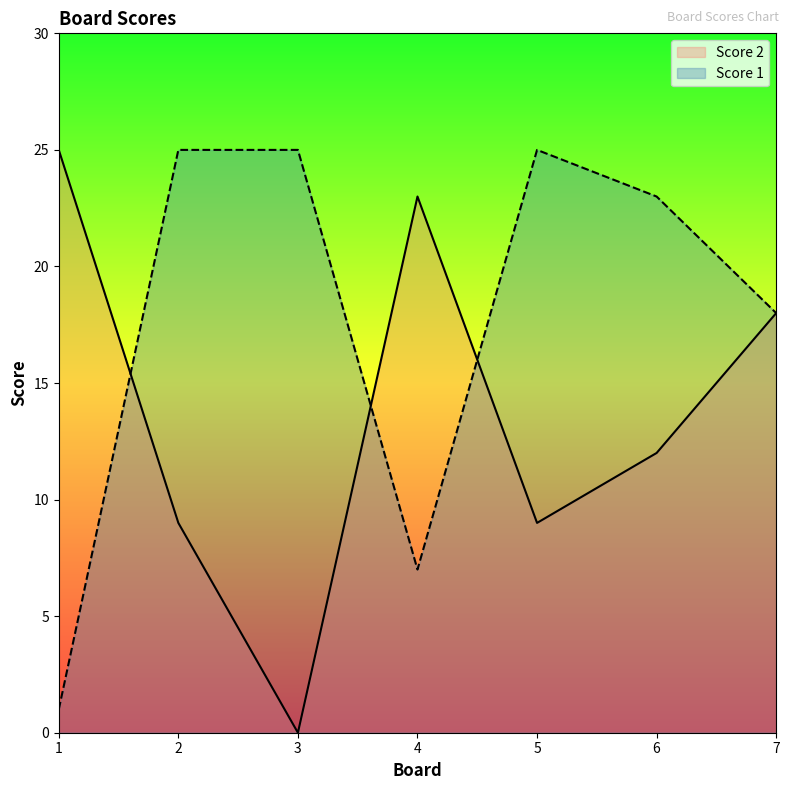

Which series ends up on top after the final intersection of Score 2 and Score 1?

Score 1